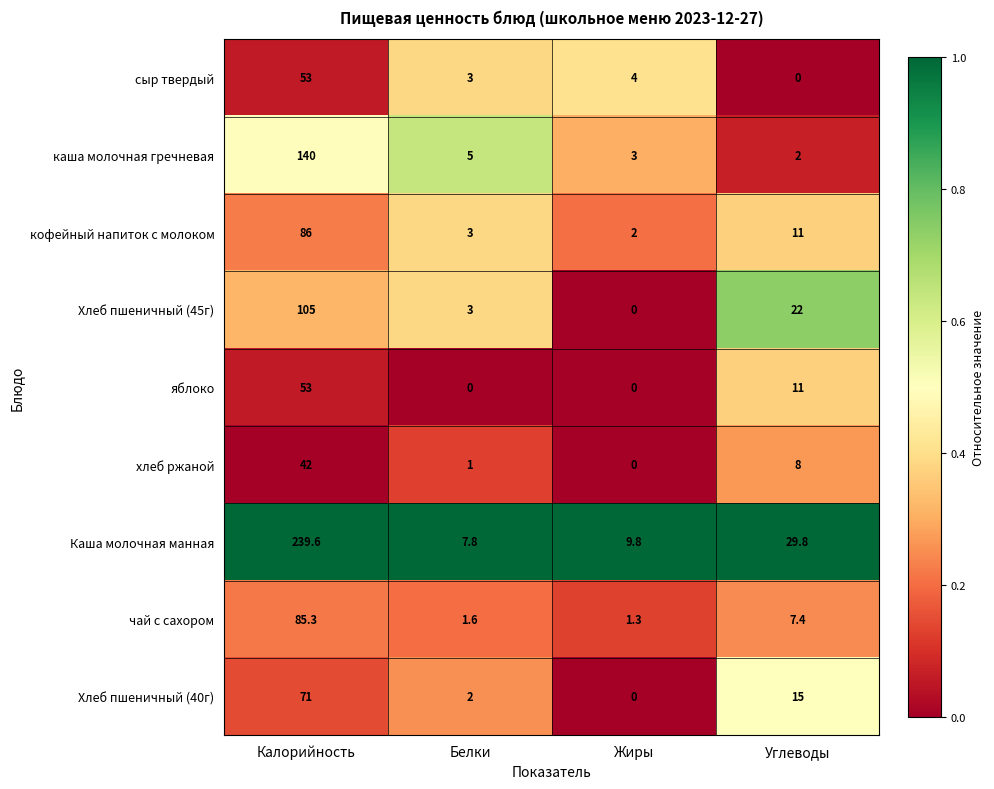

Which series changed the most between Жиры and Углеводы?

Хлеб пшеничный (45г)